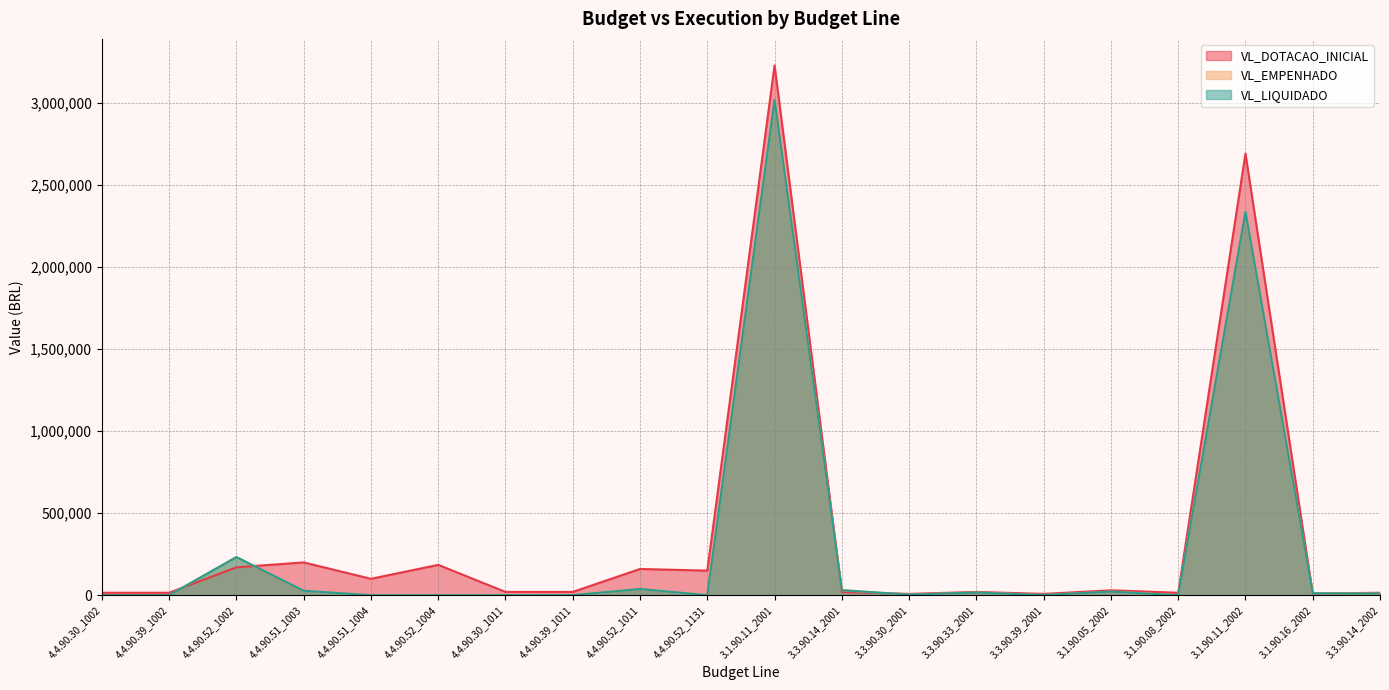

What is the label of the 18th point from the right?

4.4.90.52_1002